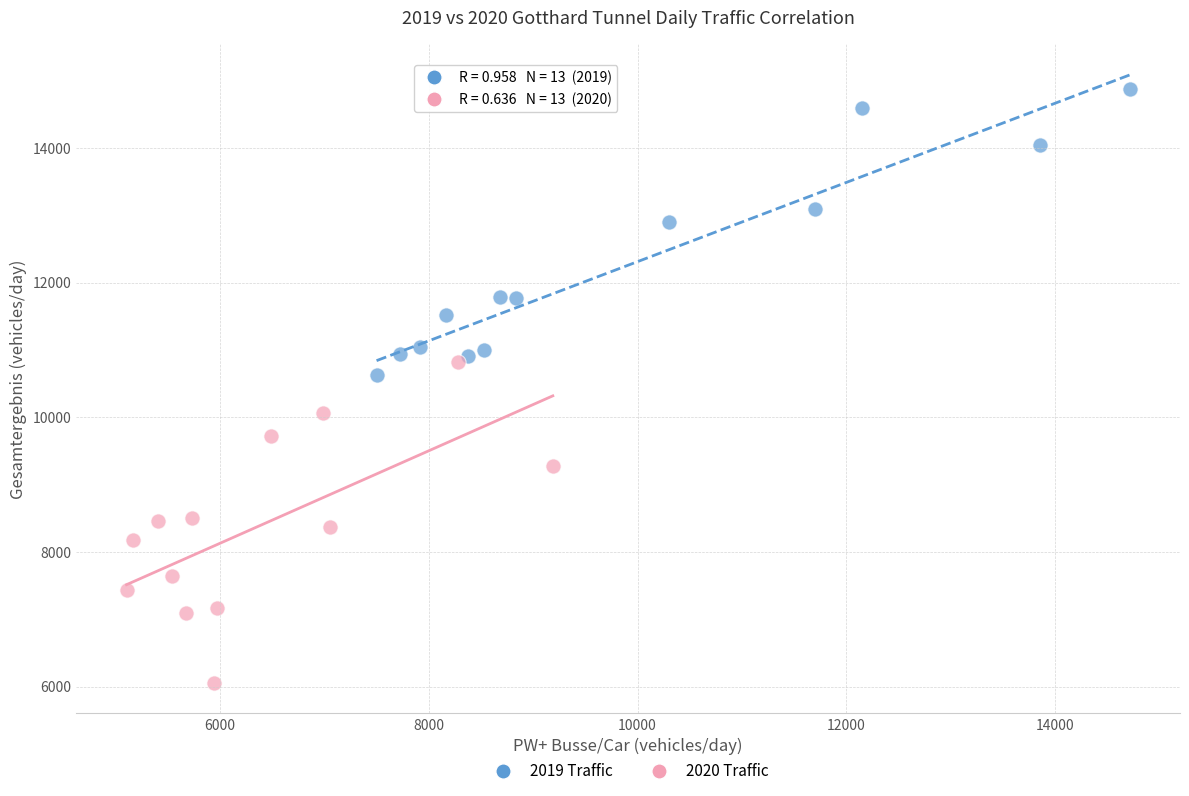

Which series reaches the maximum Y coordinate?

2019 Traffic